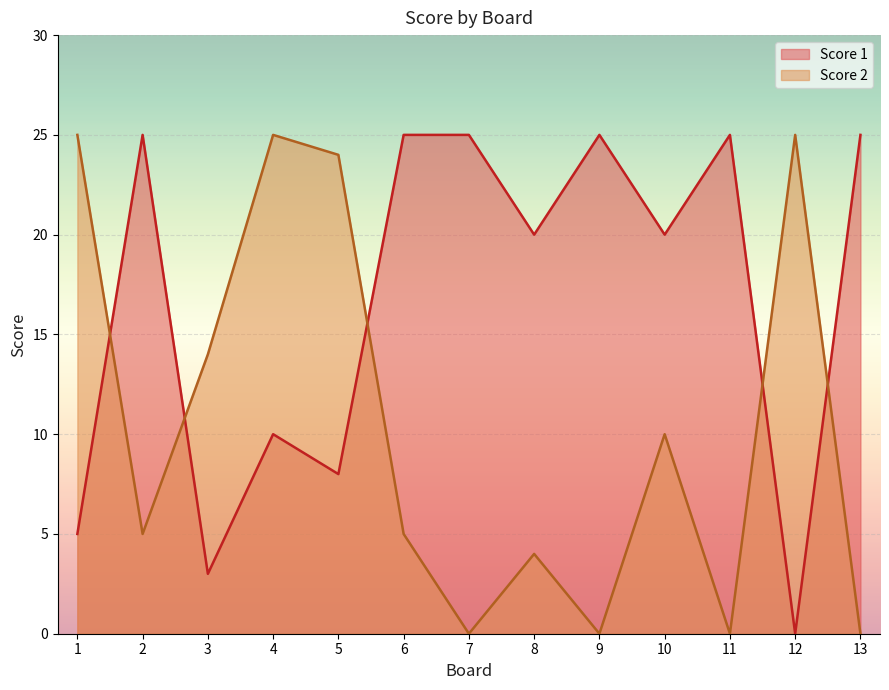

What is the value of the Score 1 point at the 13th from the left?

25